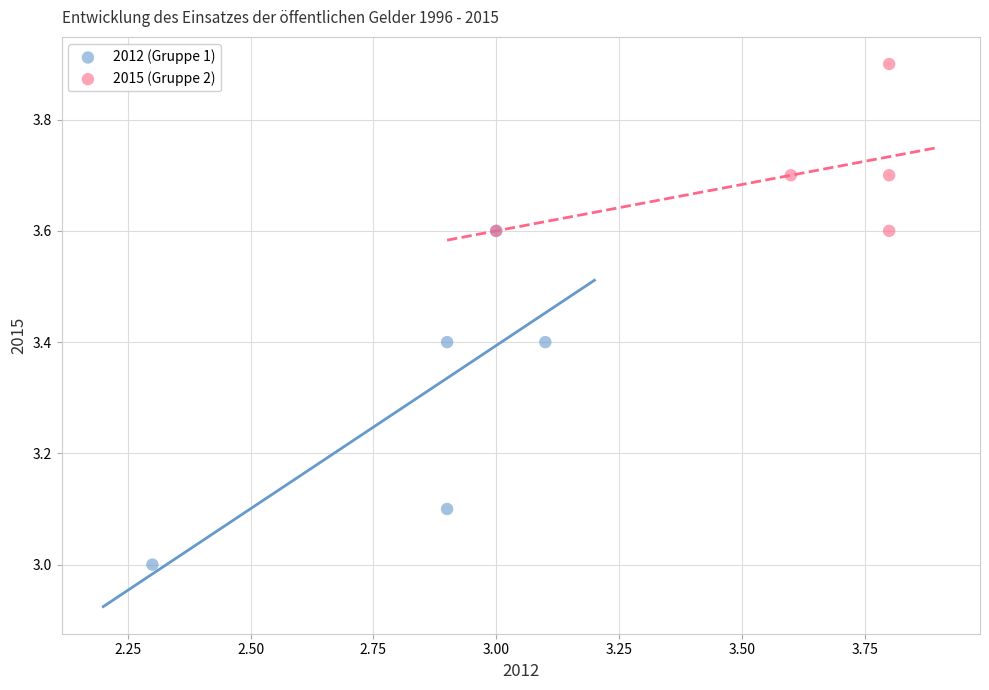

Which series reaches the minimum Y coordinate?

2012 (Gruppe 1)